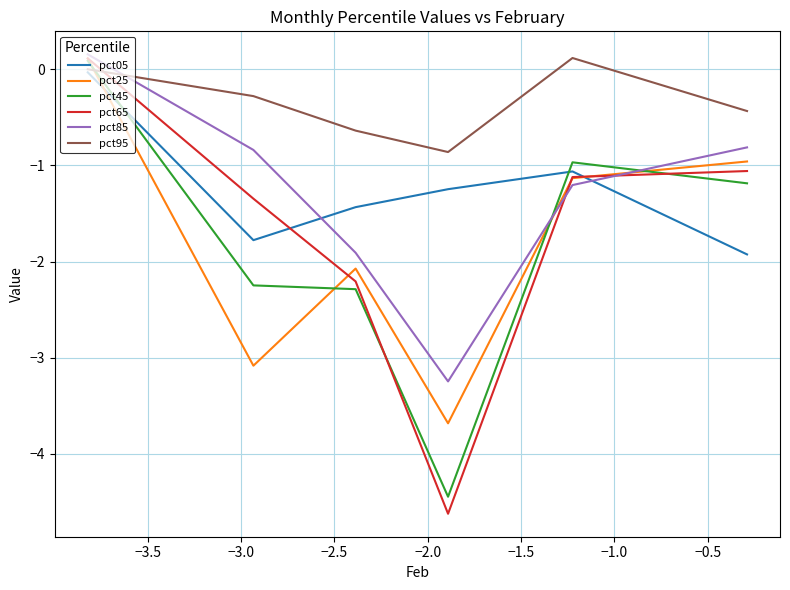

Which series has the widest spread of values?

pct65